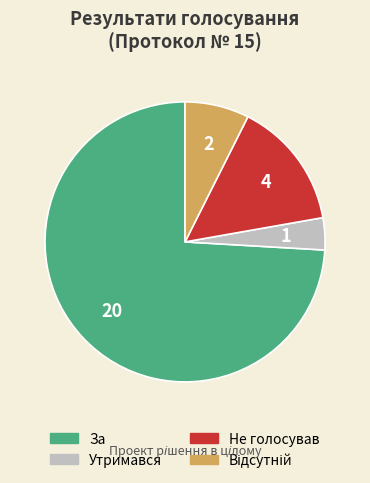

Approximately how many times larger is the value at За compared to Утримався?

20.0